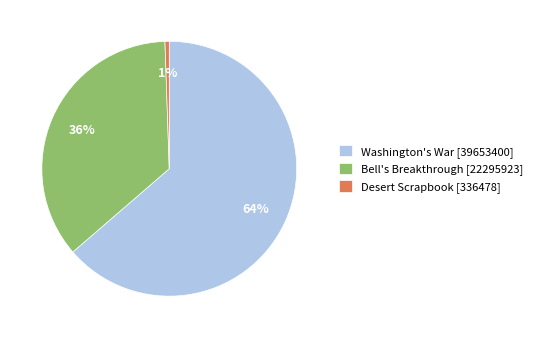

Is it true that Desert Scrapbook [336478] is 1% of the pie?

True